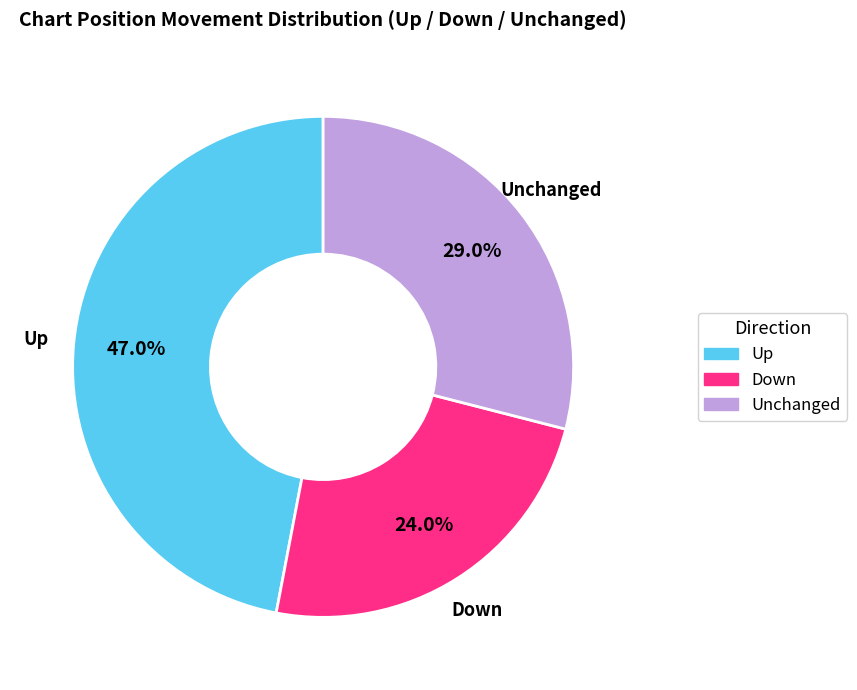

To the nearest percent, what is the average slice percentage?

33%